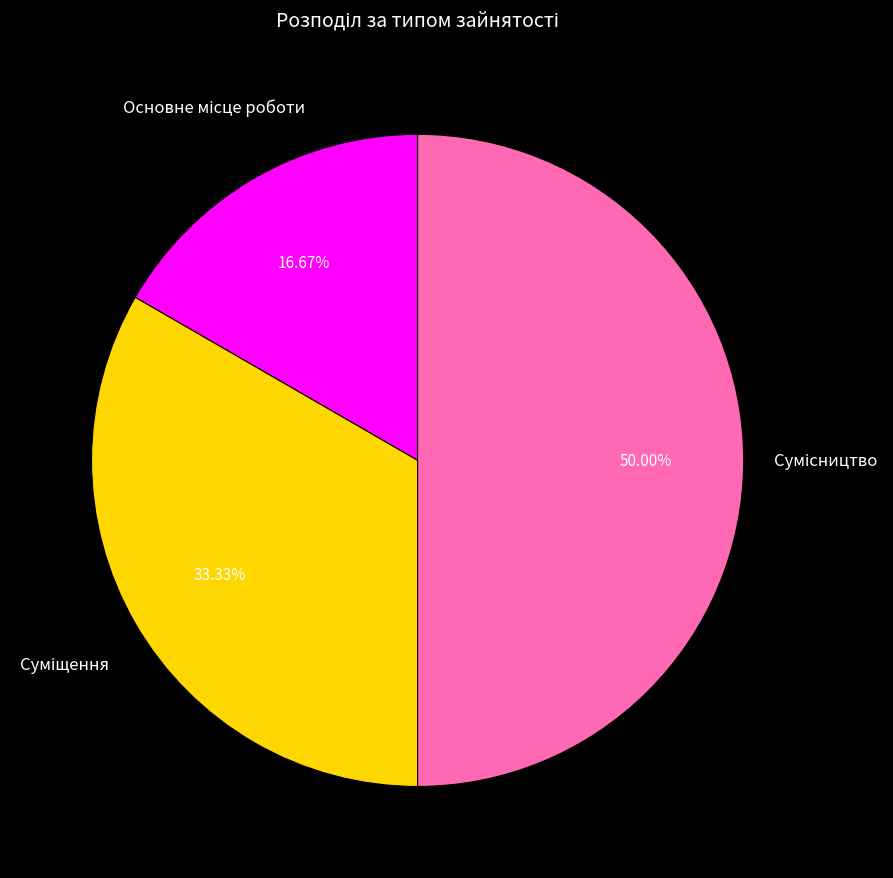

What is the smallest slice in the pie chart?

Основне місце роботи